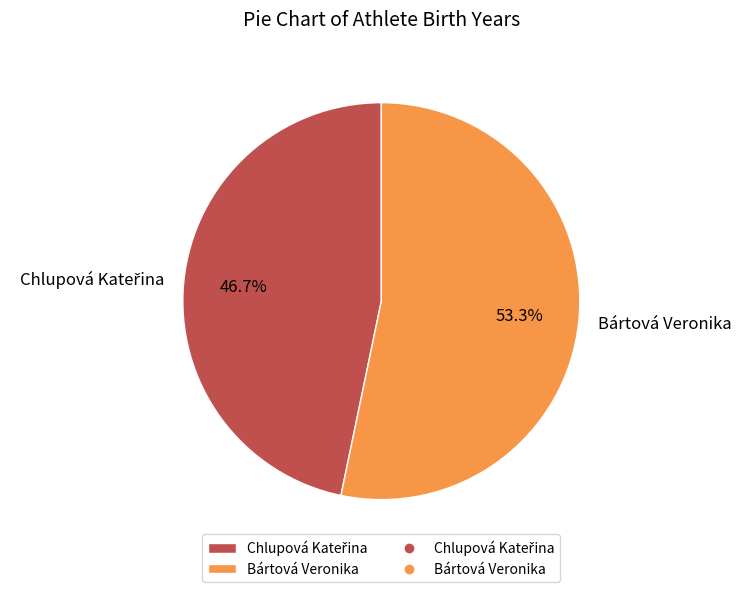

To the nearest percent, what is the average slice percentage?

50%